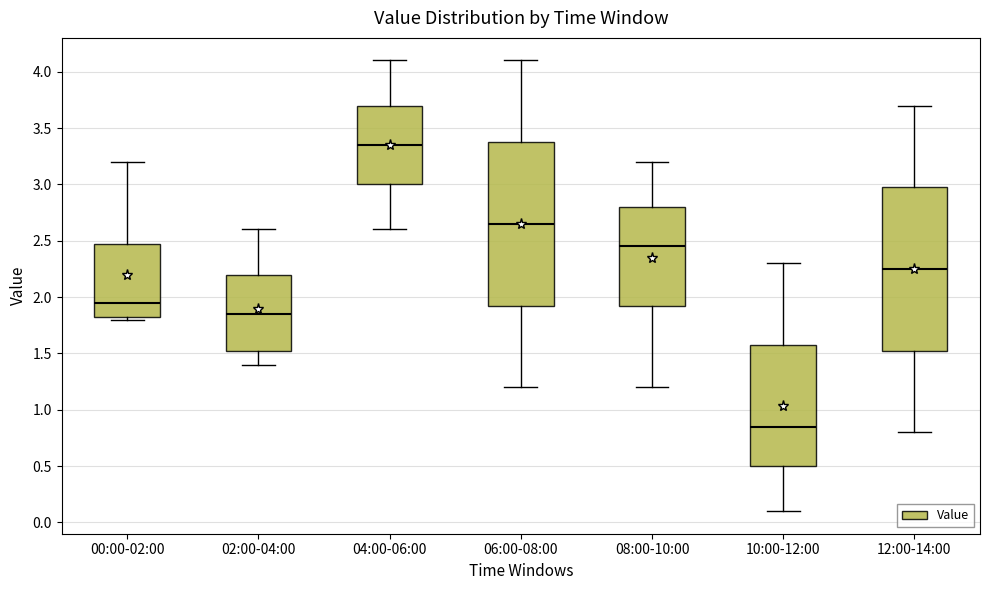

Which box has the lowest median line?

10:00-12:00